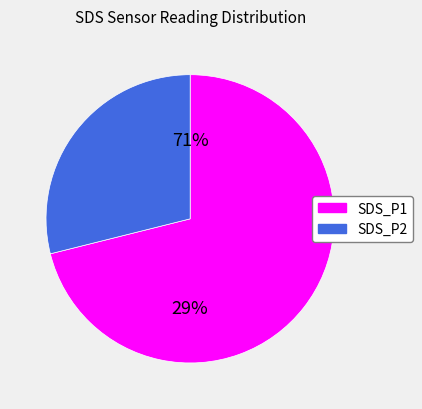

To the nearest percent, what is the difference between the largest and smallest slice percentages?

41%